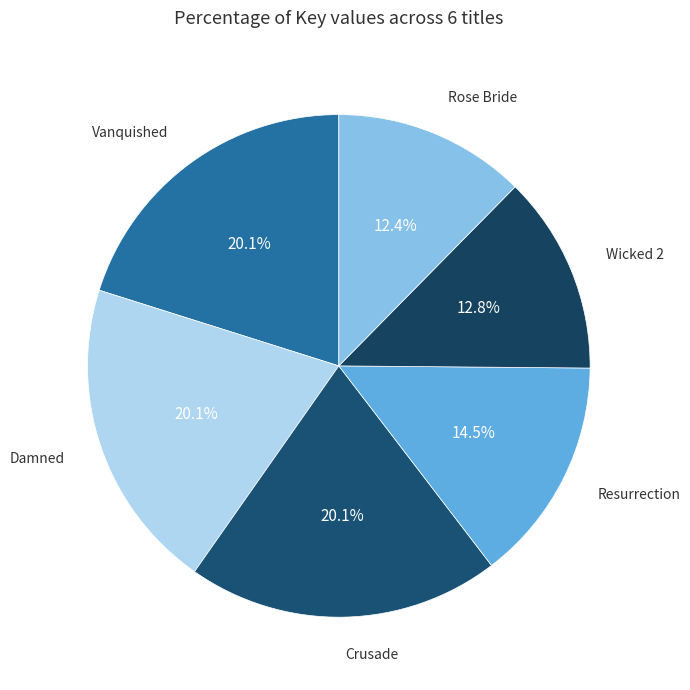

Is there any slice that represents more than half of the pie?

No